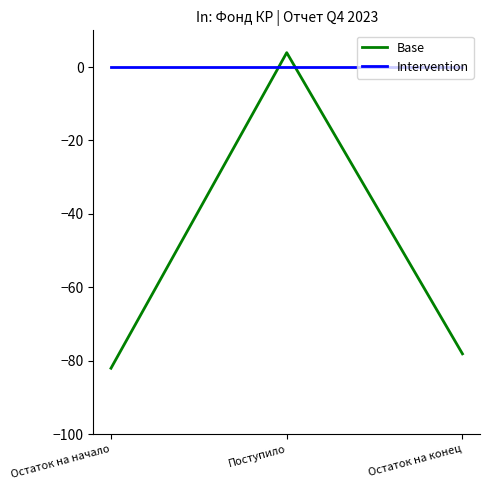

List the series in order of their overall mean, highest first.

Intervention, Base